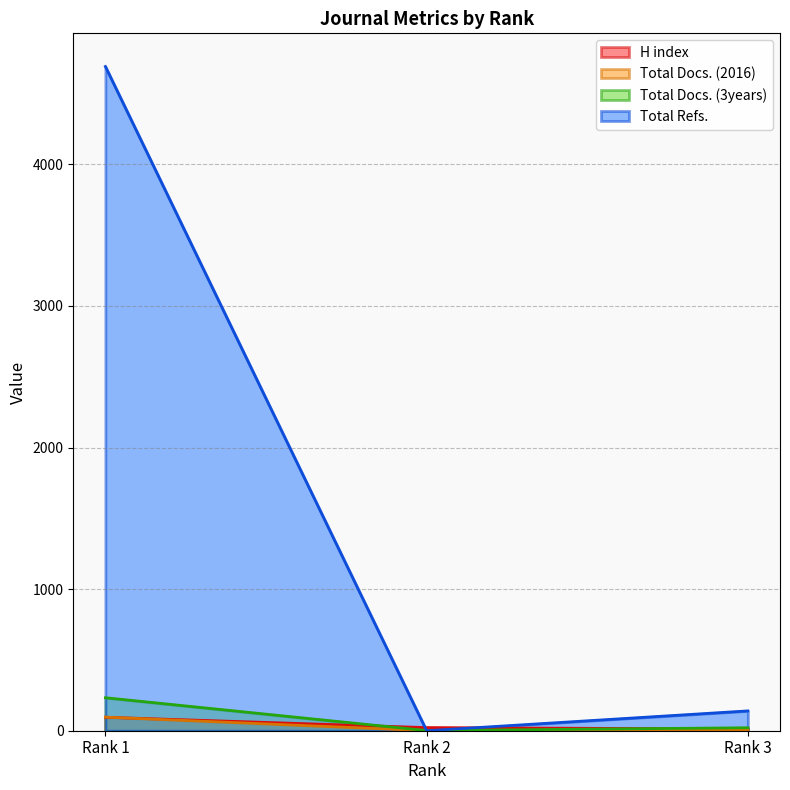

At which category is the sum across all series the highest?

Rank 1